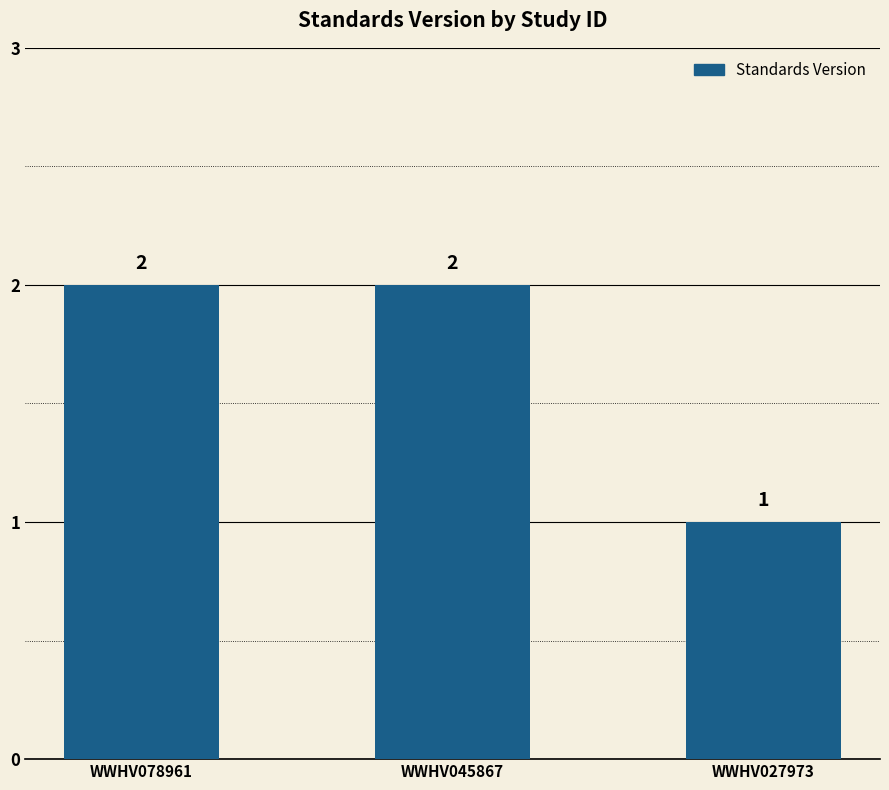

What is the value of the 1st bar from the left?

2